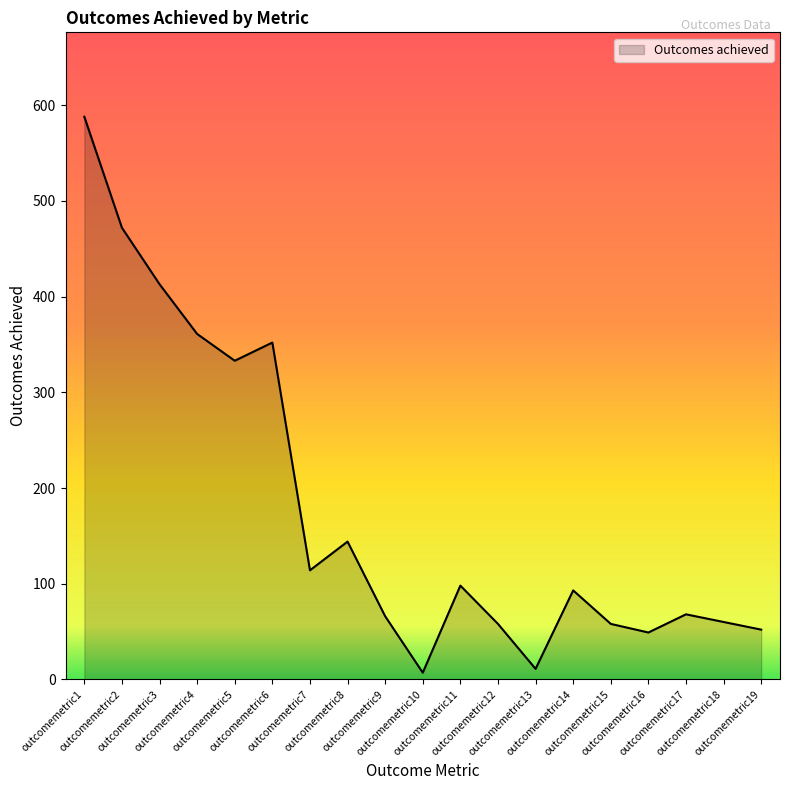

The value at outcomemetric16 is 49. True or false?

True